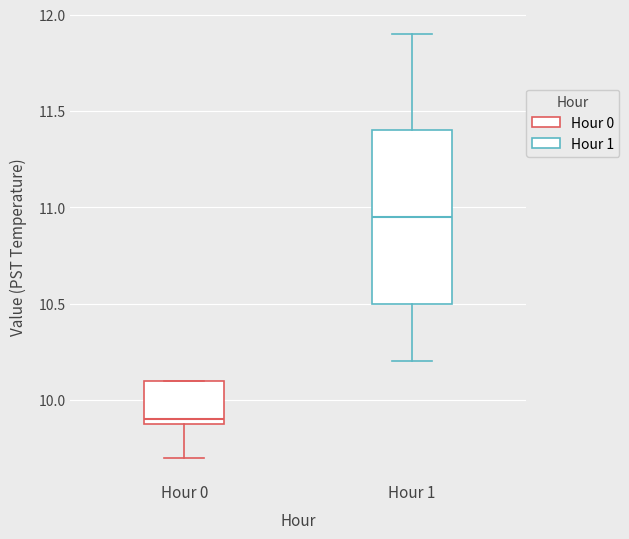

Which box has the lowest median line?

Hour 0